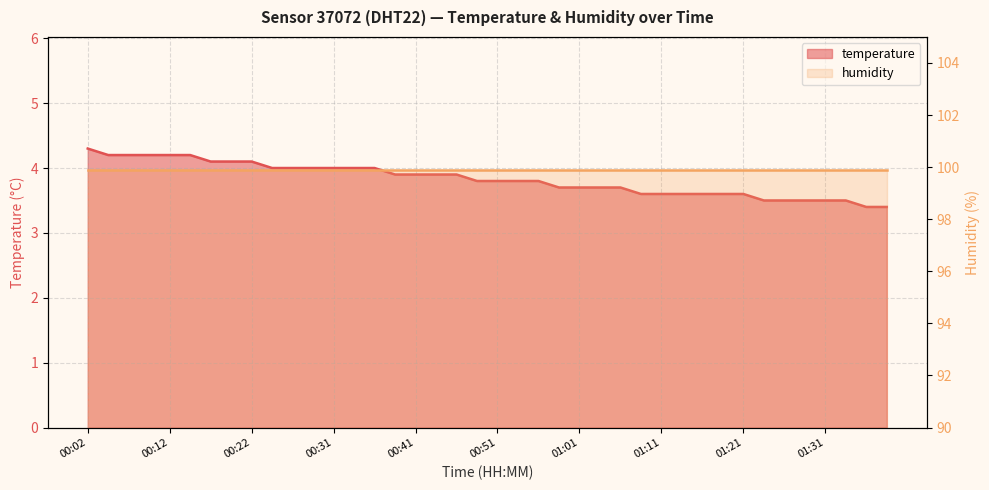

Between 00:51 and 01:21, which is larger?

00:51